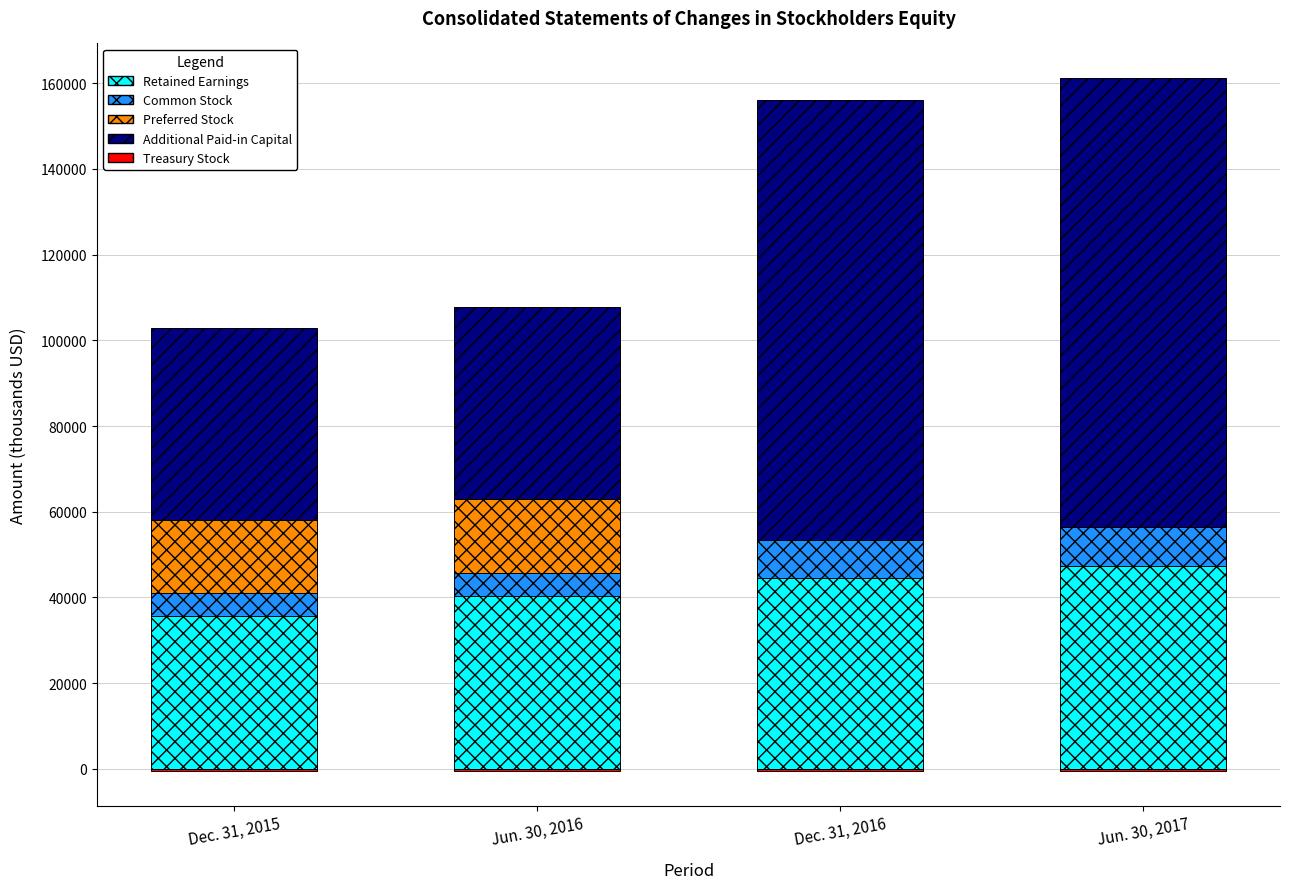

What are all the series names shown in the legend?

Retained Earnings, Common Stock, Preferred Stock, Additional Paid-in Capital, Treasury Stock